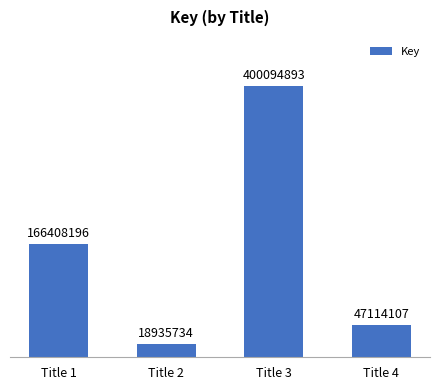

What is the difference between the values at Title 4 and Title 1?

119294089